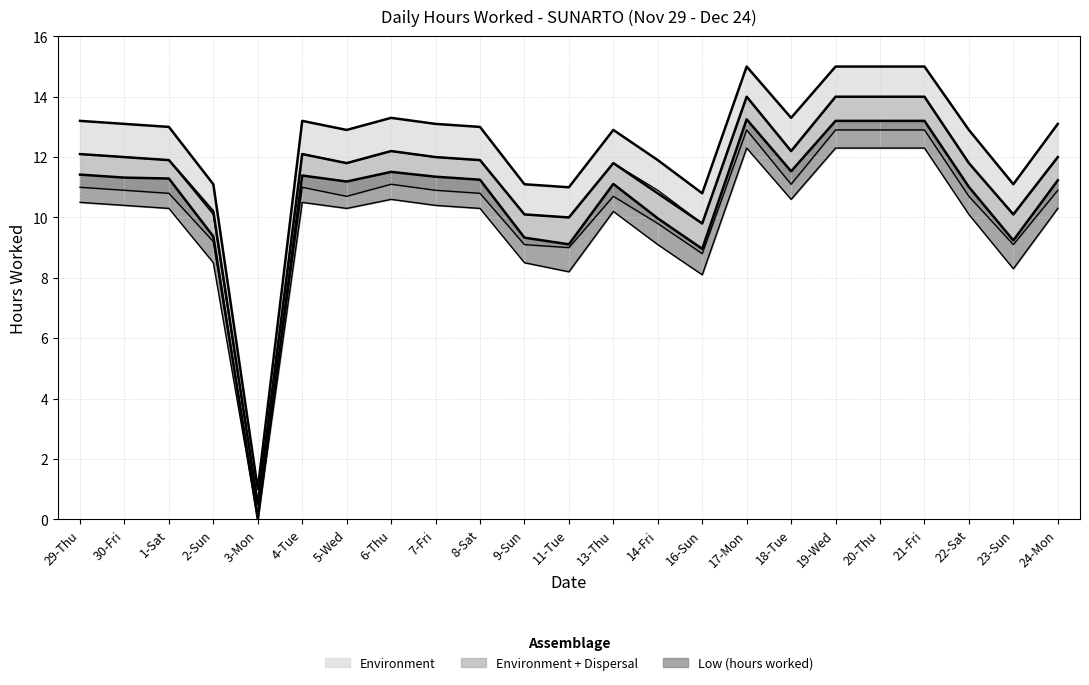

Which series has the widest spread of values?

Environment